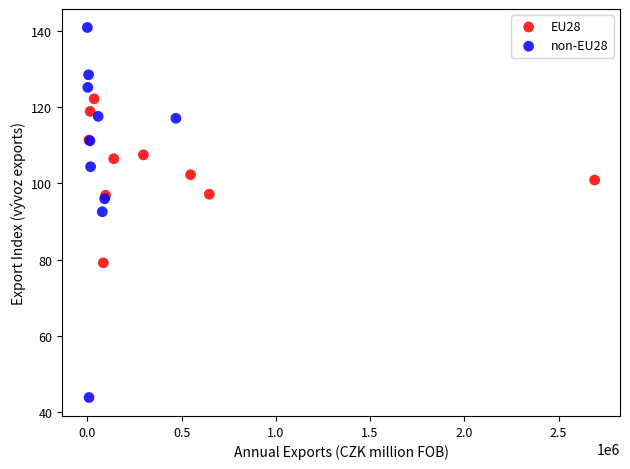

Which series has the largest Y range (max minus min)?

non-EU28